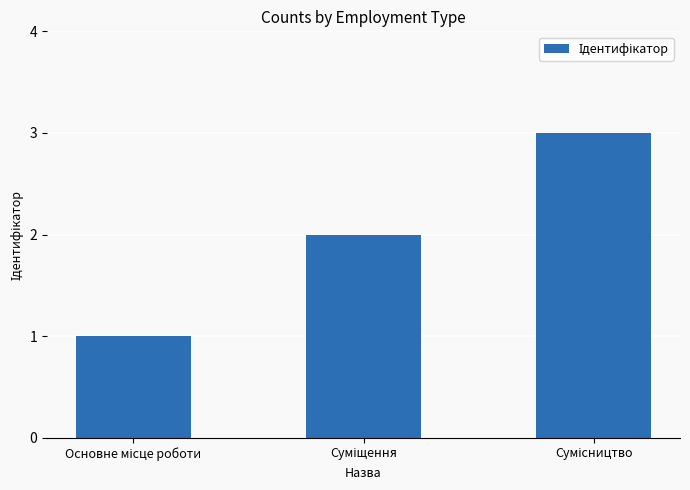

What is the greatest value displayed?

3